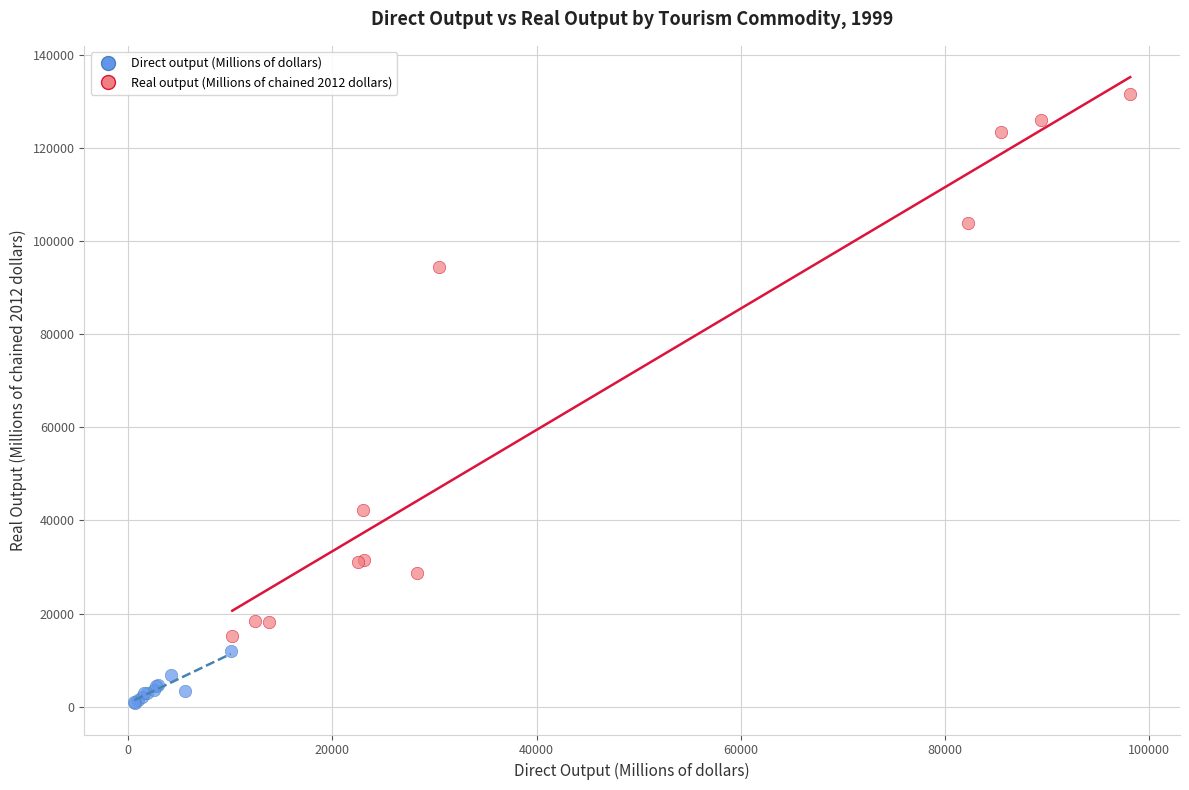

Which series reaches the minimum Y coordinate?

Direct output (Millions of dollars)